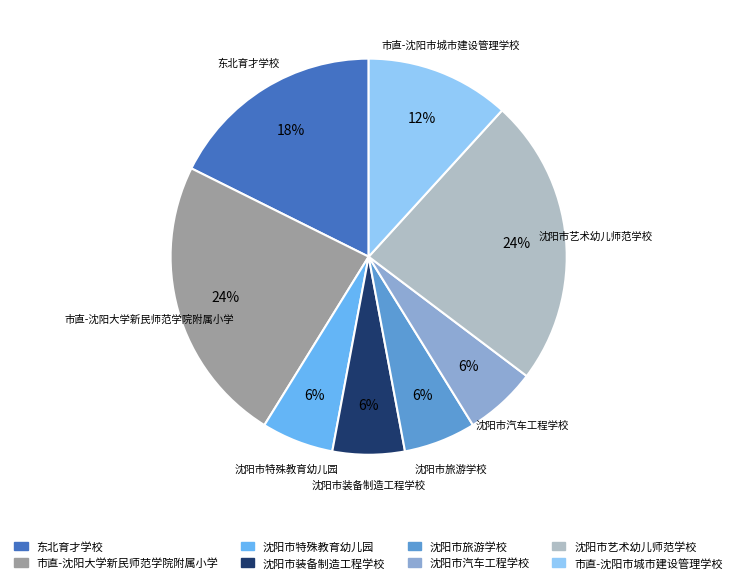

Approximately how many times larger is the value at 沈阳市装备制造工程学校 compared to 市直-沈阳市城市建设管理学校?

0.5